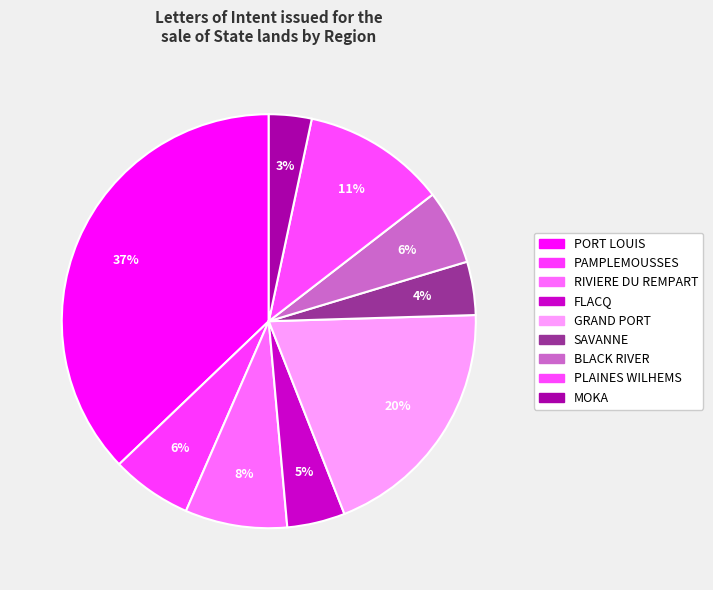

Count the number of slices in the pie.

9